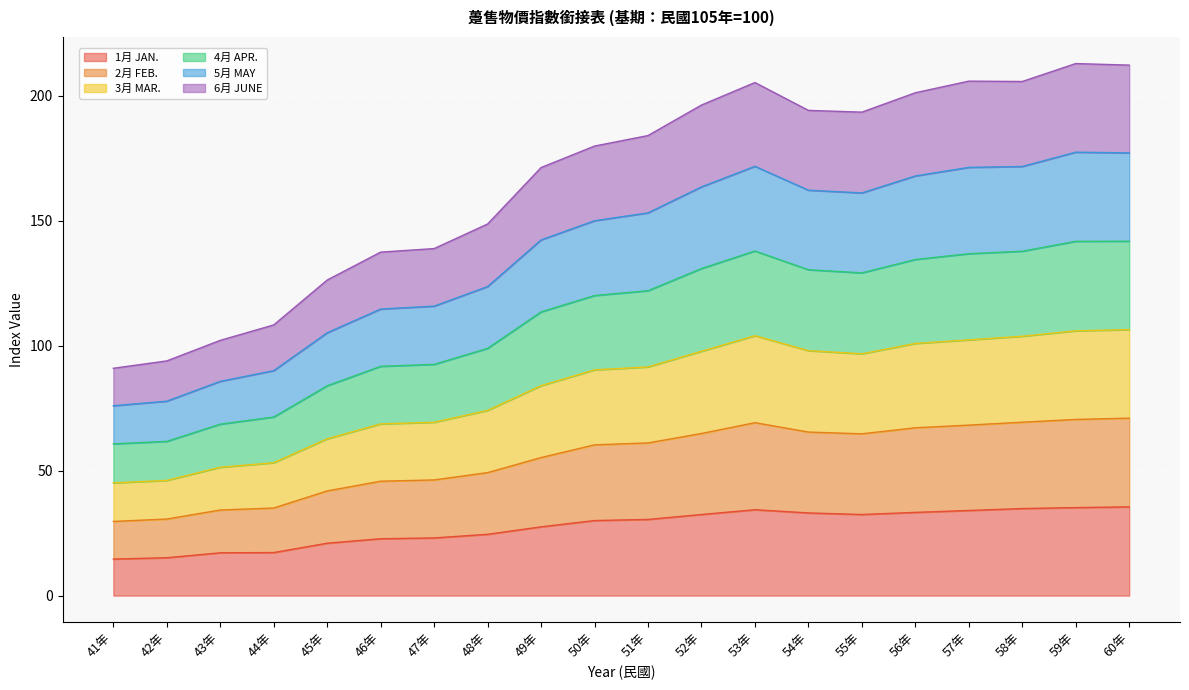

True or false: 4月 APR. and 6月 JUNE cross at least once.

False